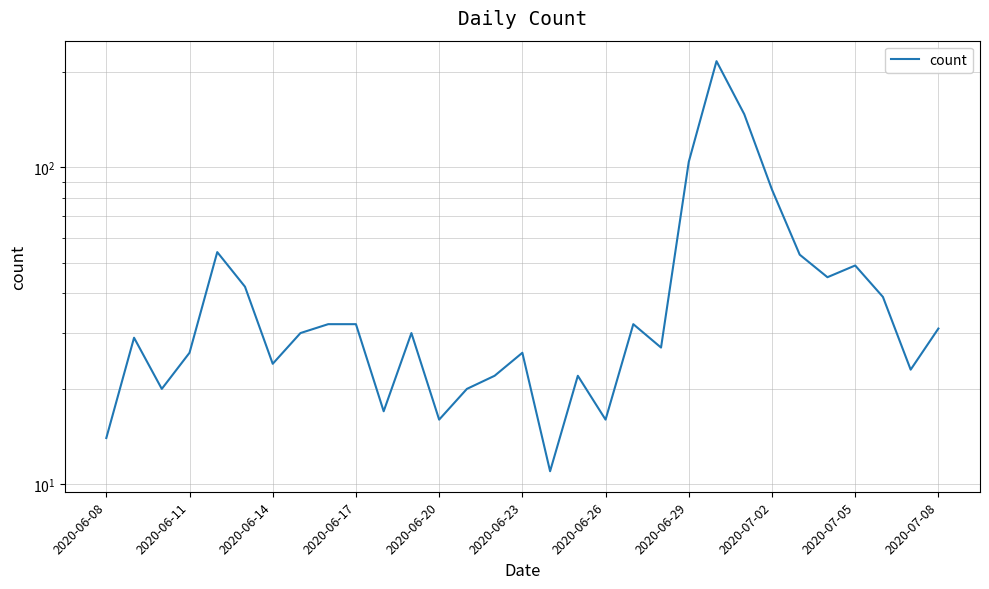

Reading left to right, list all the values displayed in this chart.

14	29	20	26	54	42	24	30	32	32	17	30	16	20	22	26	11	22	16	32	27	104	216	147	85	53	45	49	39	23	31